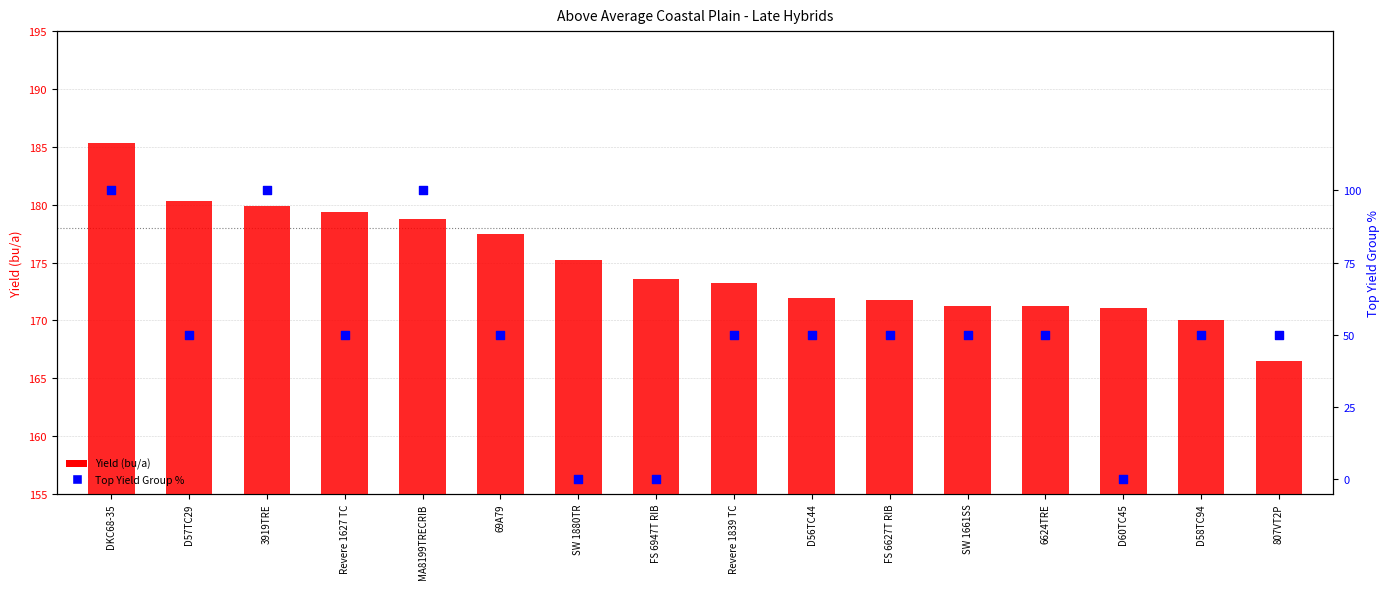

Which series has the largest total across all categories?

Yield (bu/a)